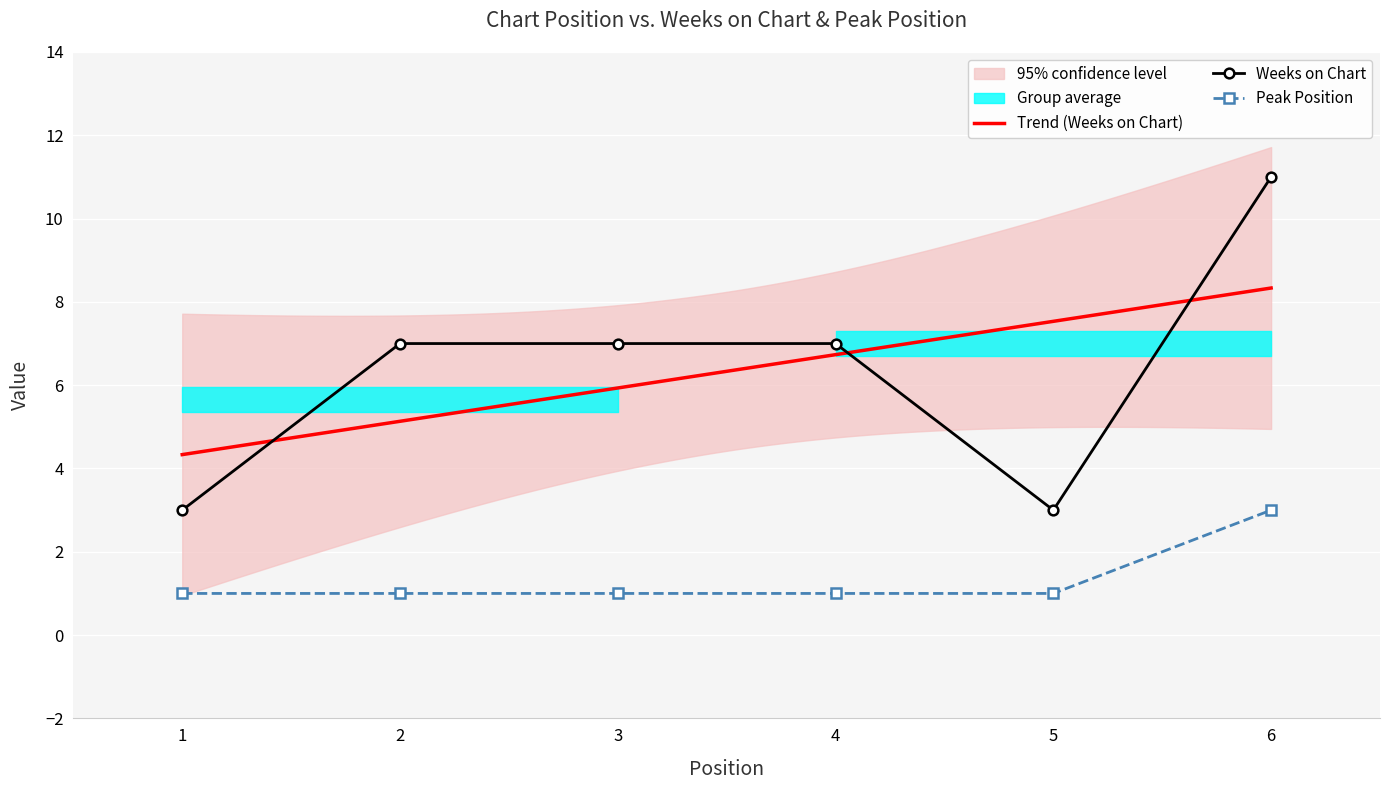

Is it true that Weeks on Chart equals 11 at 6?

True